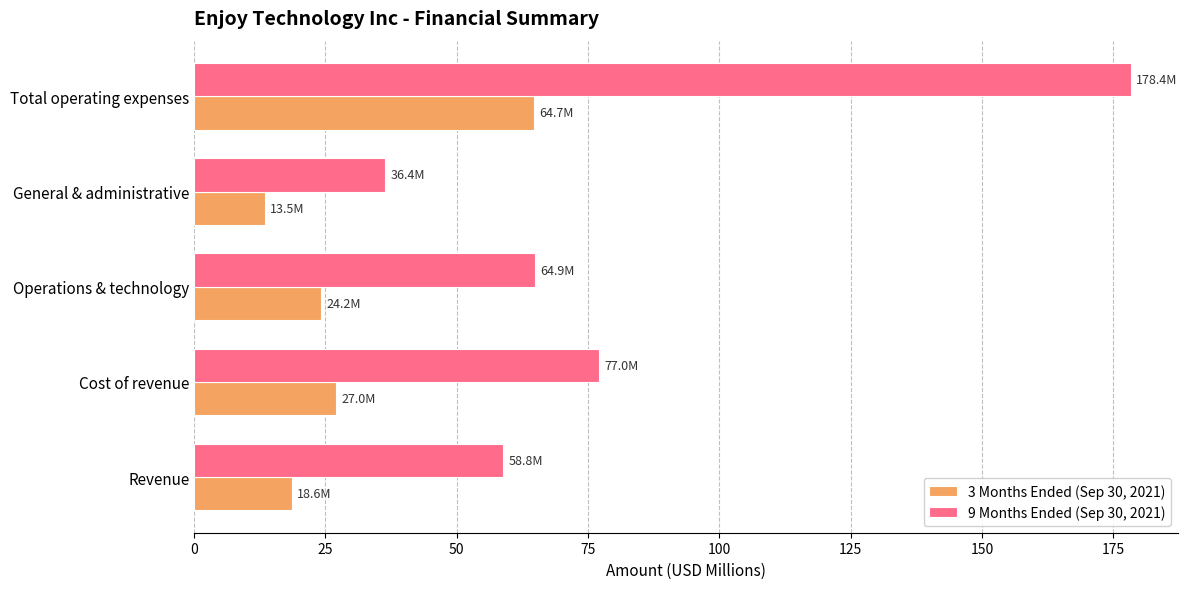

What is the difference between the second highest and minimum values in the 9 Months Ended (Sep 30, 2021) series?

40.7